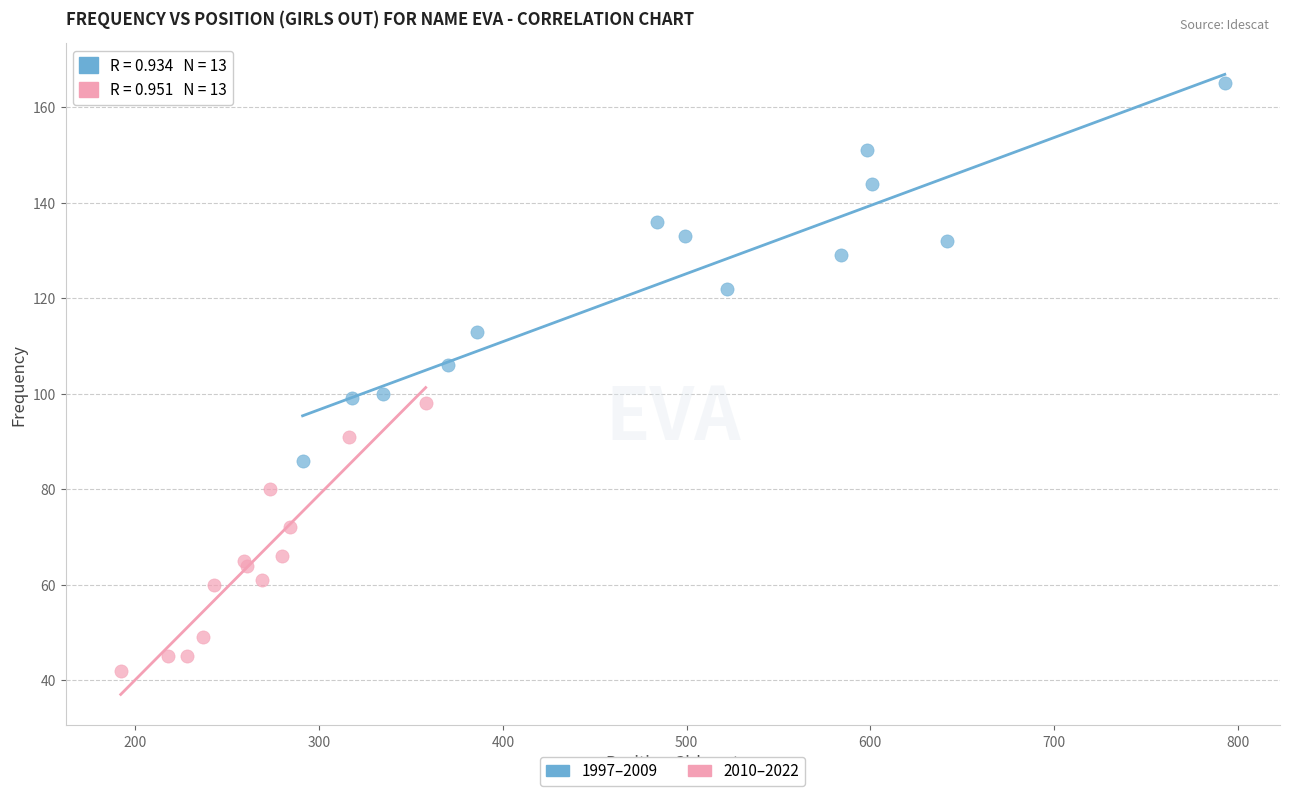

Which series has the largest Y range (max minus min)?

1997–2009